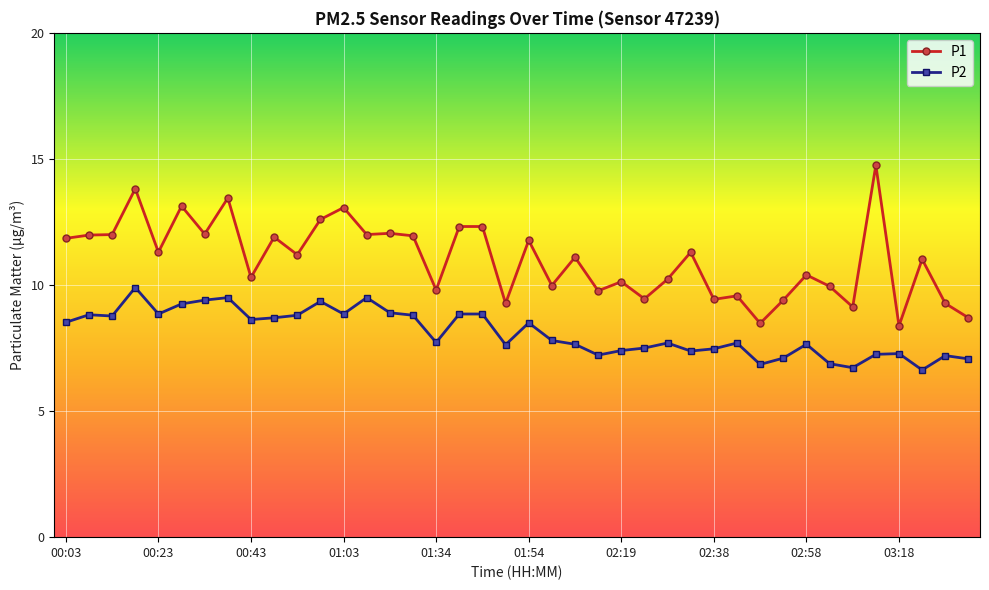

Which series has the largest range (max minus min)?

P1